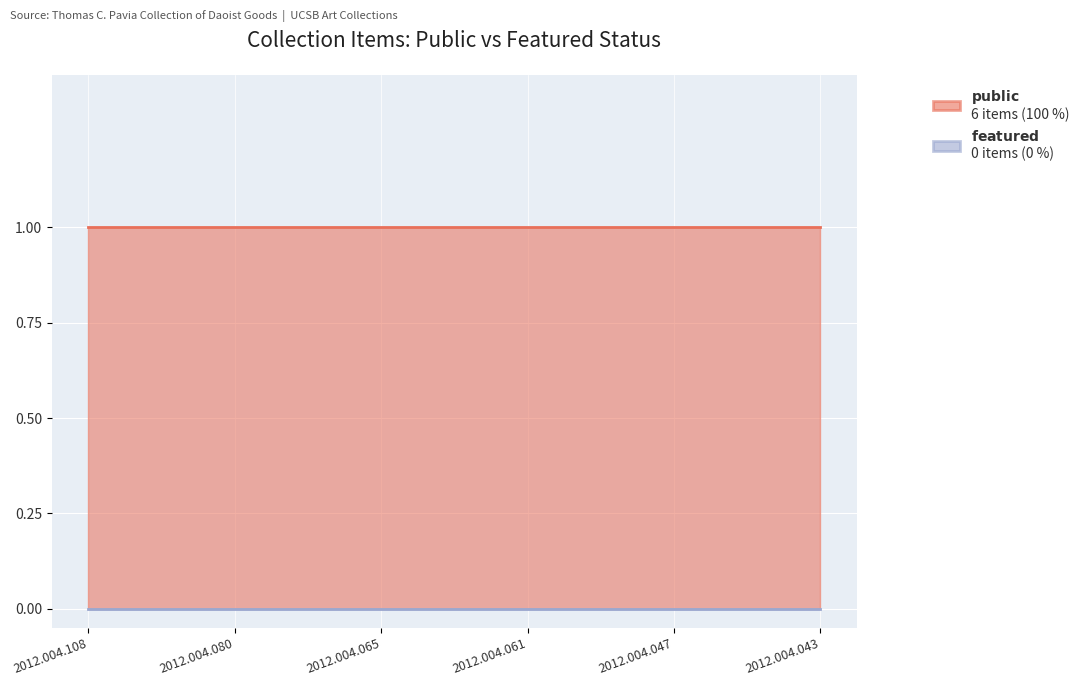

Does the chart display data point markers on the line(s)?

No